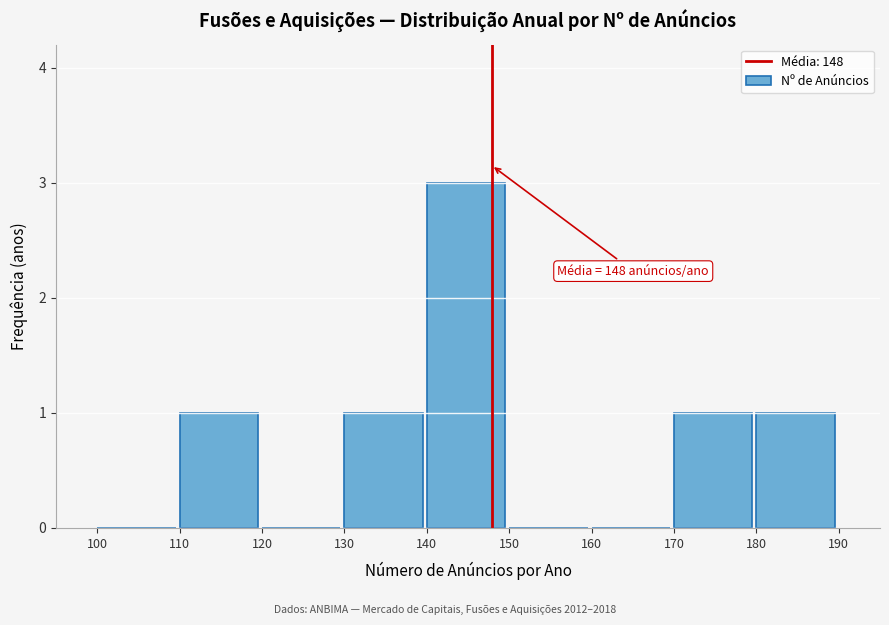

Over which range of the x-axis is the bar tallest?

140 to 150